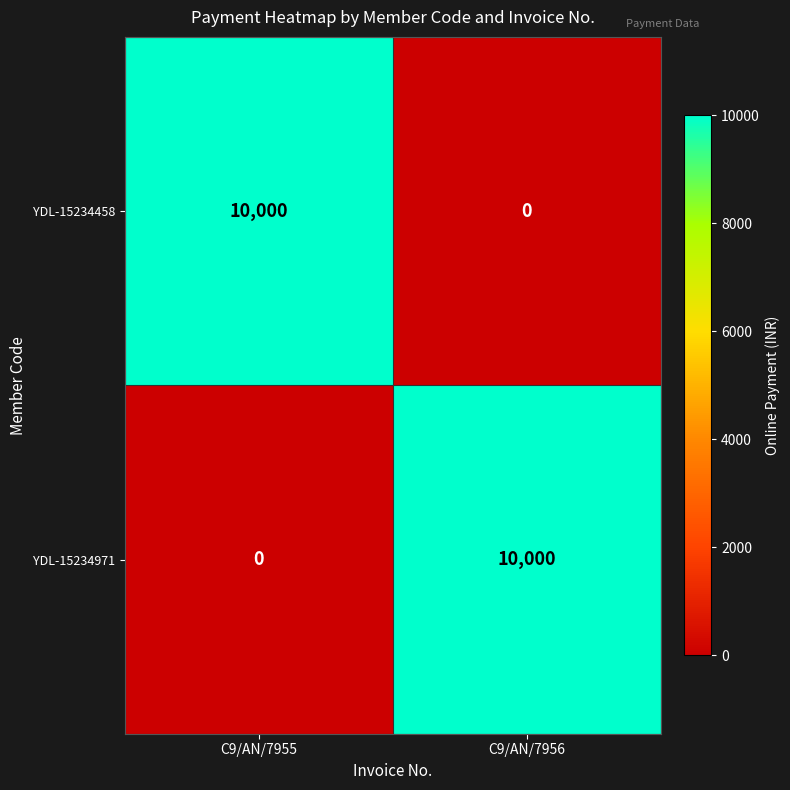

List the labels in order of YDL-15234458 value, largest first.

C9/AN/7955, C9/AN/7956